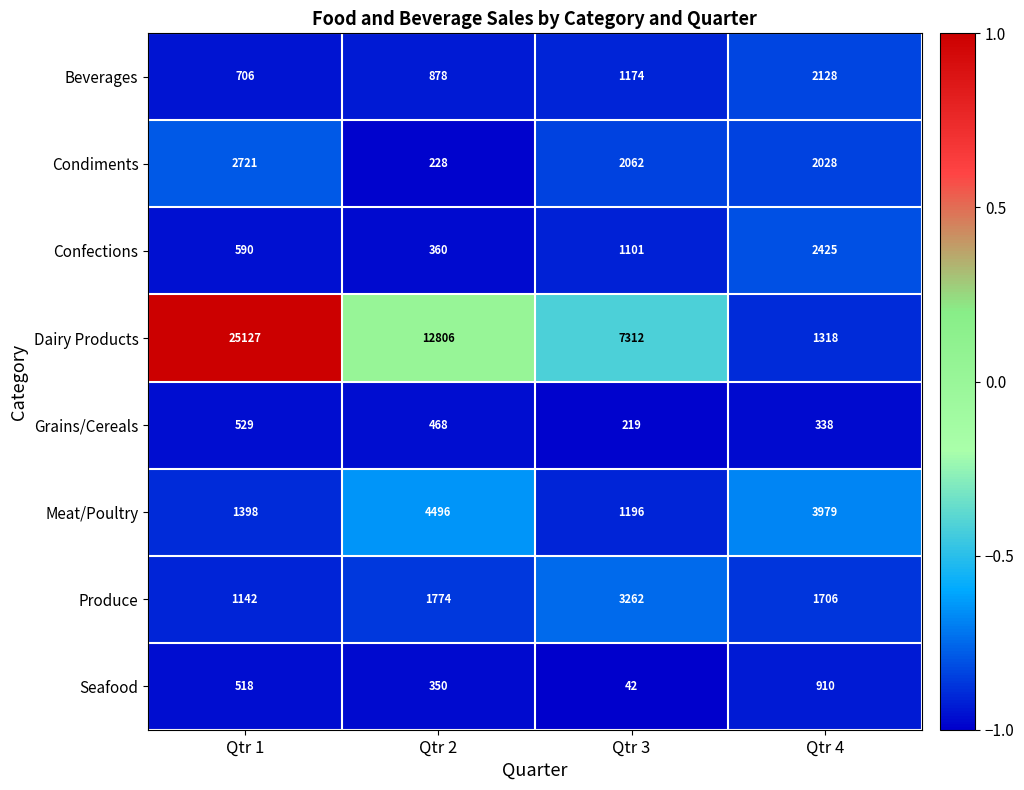

The value of Dairy Products at Qtr 2 is 12806. True or false?

True